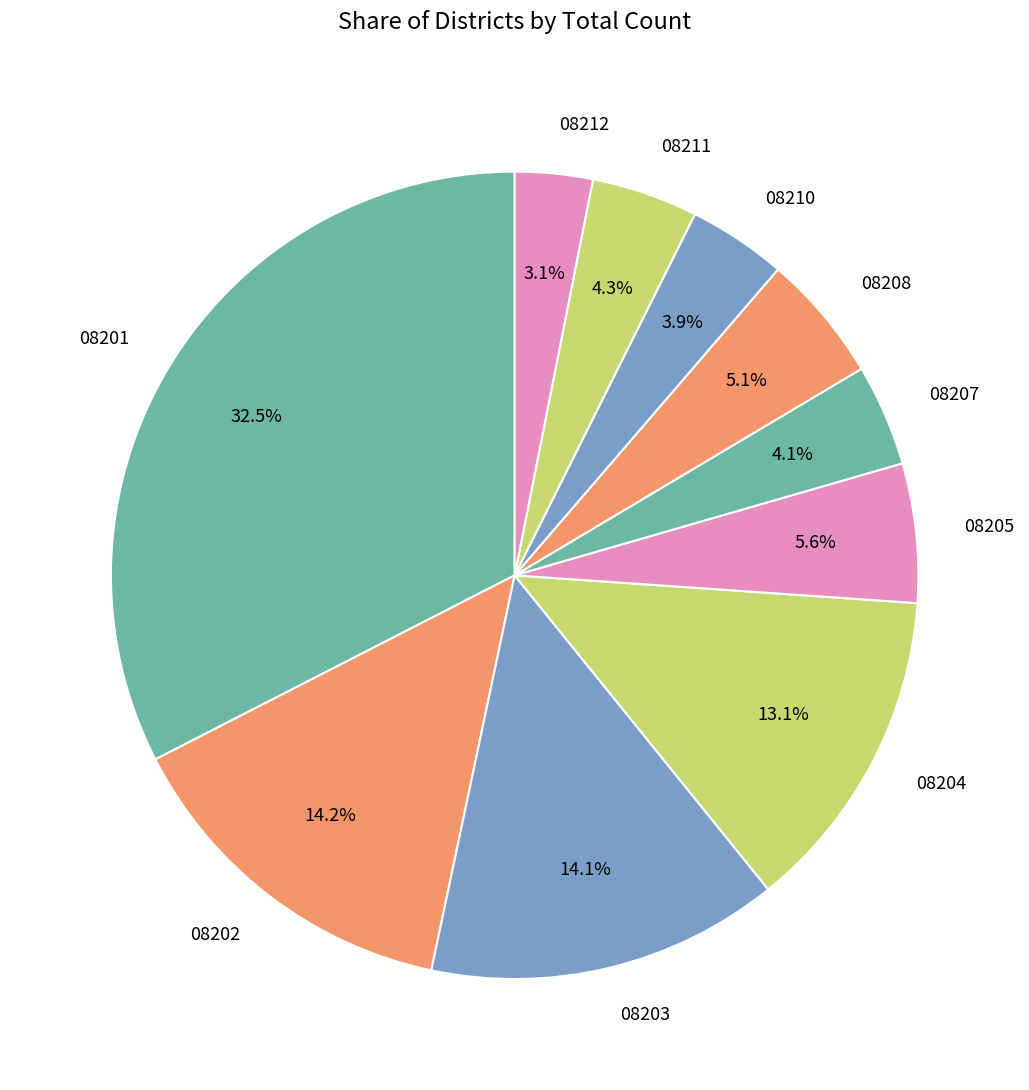

What percentage is the 08203 slice, to the nearest percent?

14%